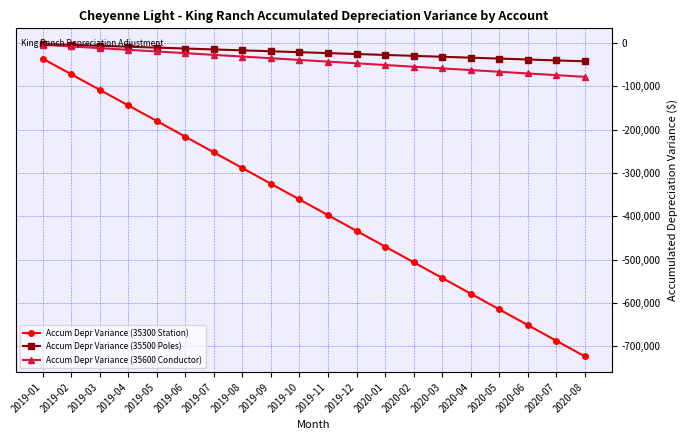

What is the label of the 9th point from the left?

2019-09